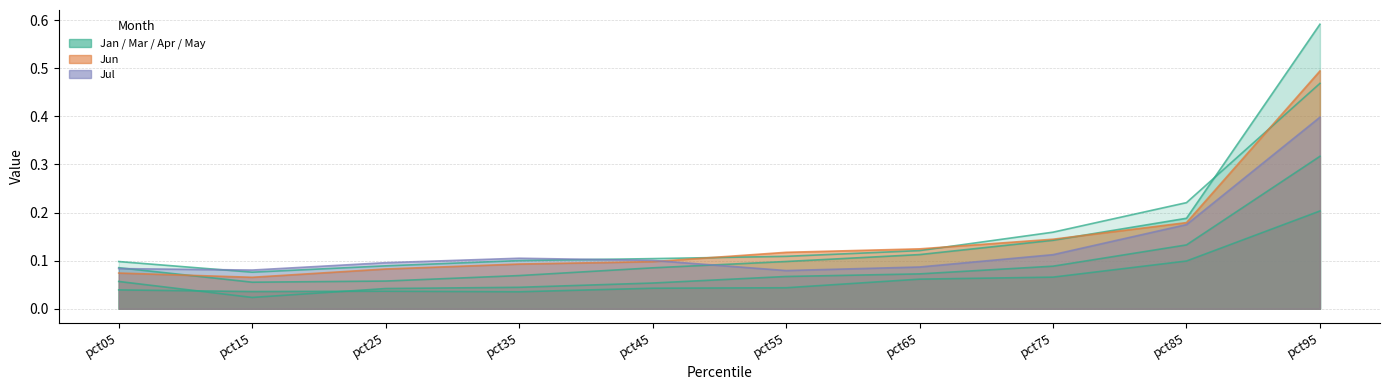

At pct65, list the series in order from largest to smallest.

Jun, Jan, Mar, Jul, Apr, May